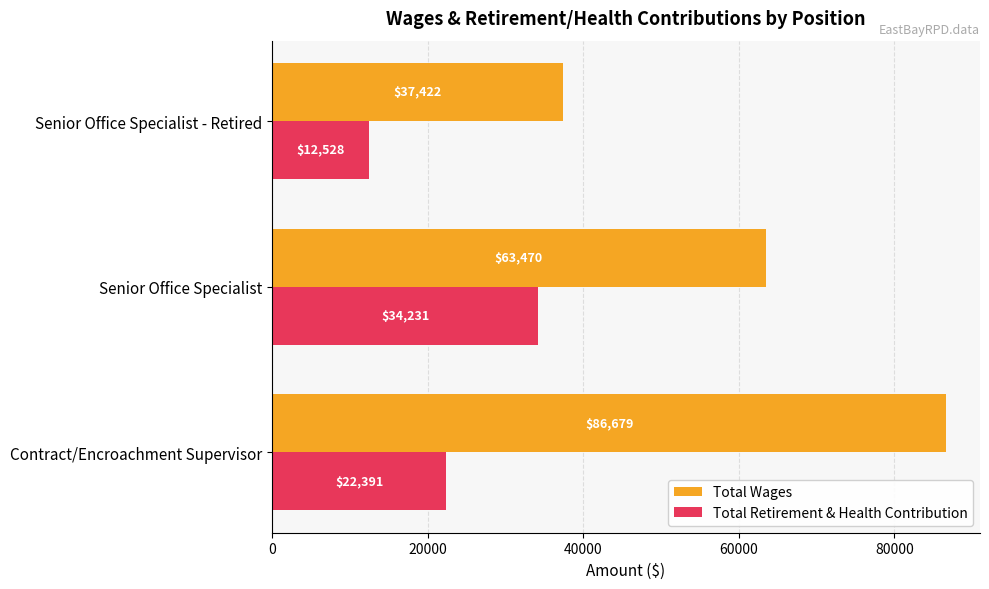

What is the spread (max minus min) of values at Contract/Encroachment Supervisor?

64288